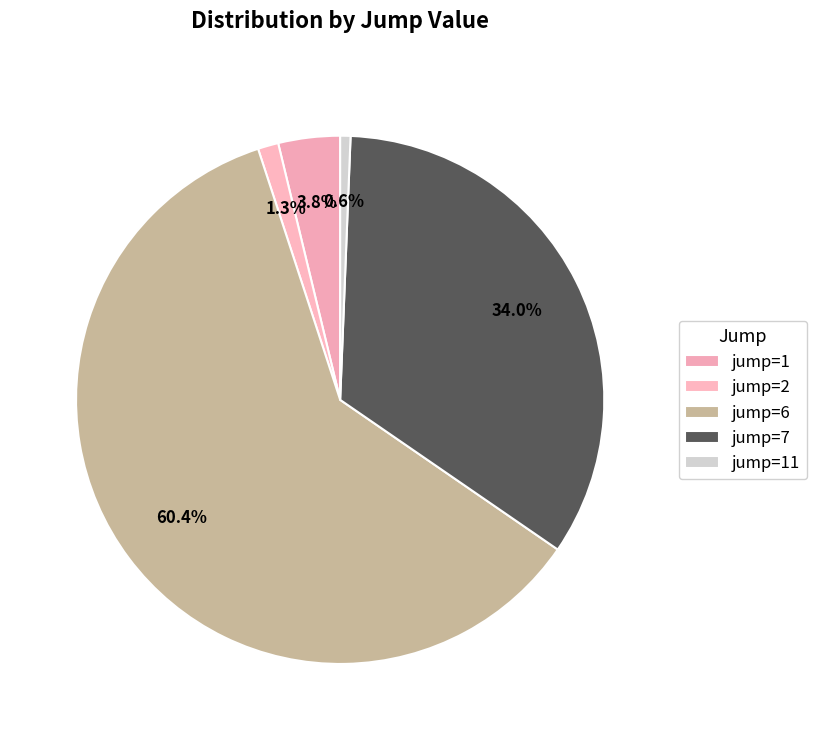

Does any single category account for the majority?

Yes